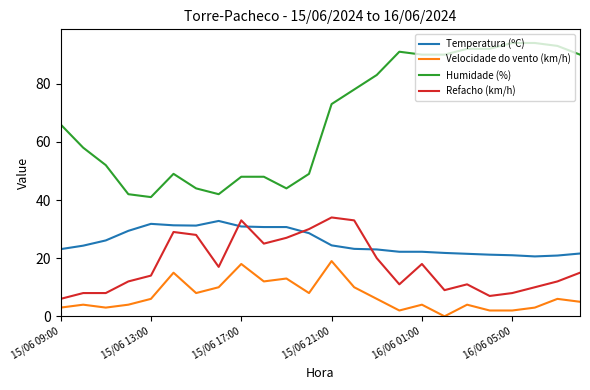

Which series has the largest range (max minus min)?

Humidade (%)